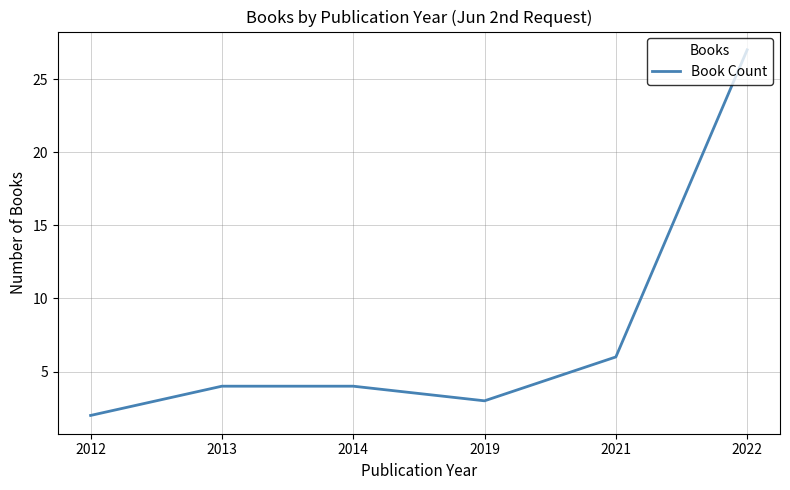

What is the smallest value displayed?

2